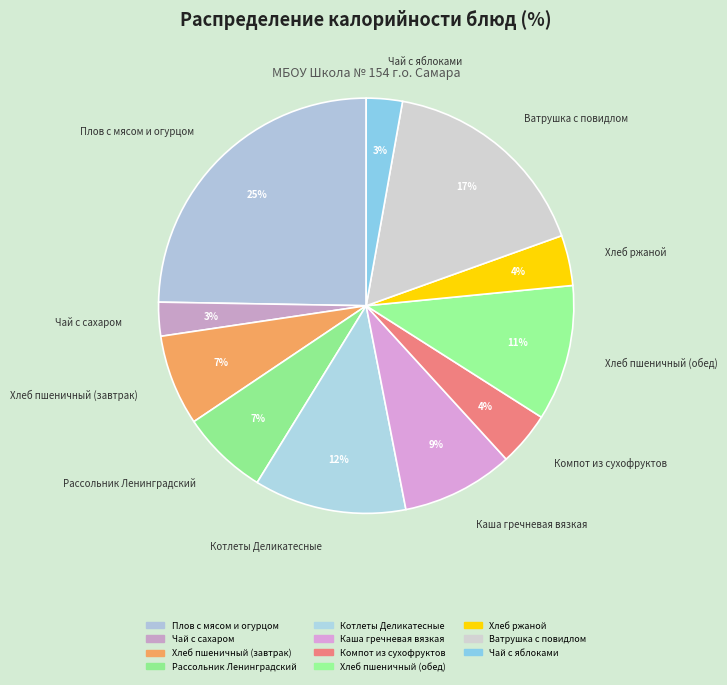

Count the number of slices in the pie.

11